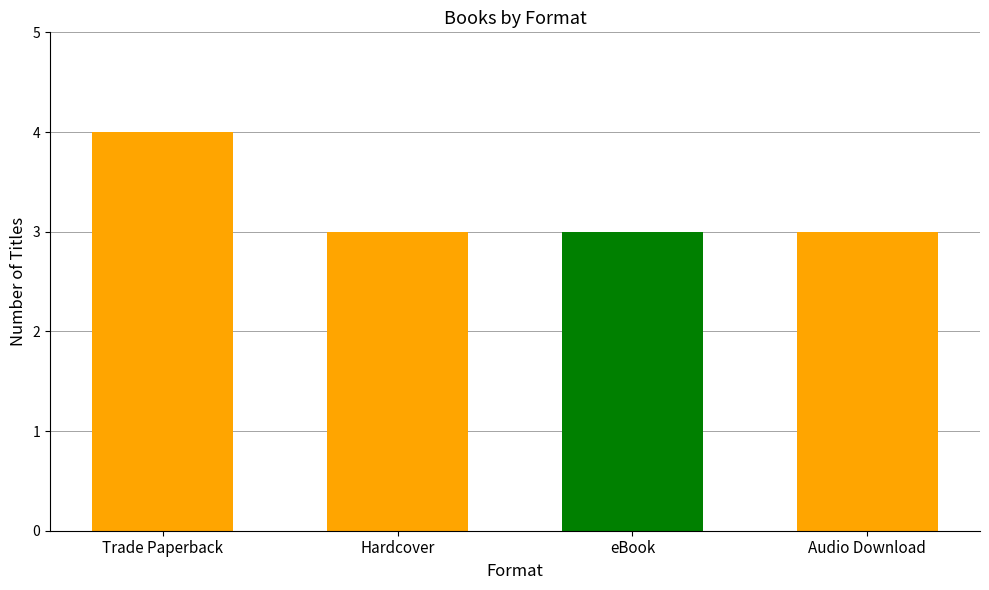

Which label corresponds to the largest value in the chart?

Trade Paperback